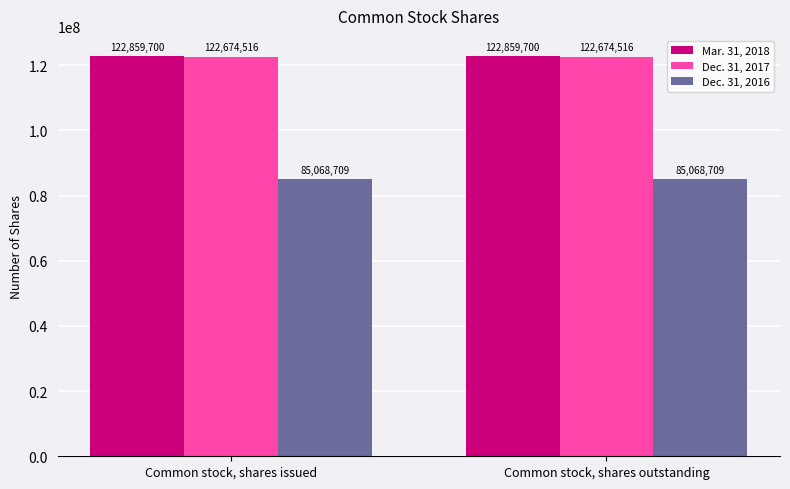

Reading right to left, transcribe all the data shown in this chart.

Mar. 31, 2018: 122859700	122859700
Dec. 31, 2017: 122674516	122674516
Dec. 31, 2016: 85068709	85068709